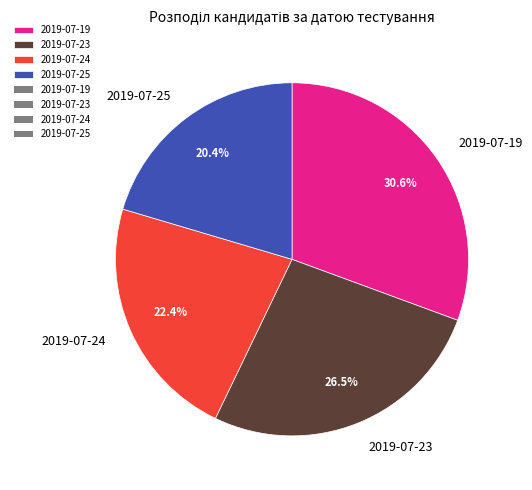

Combined, do 2019-07-24 and 2019-07-25 account for over 50%?

No